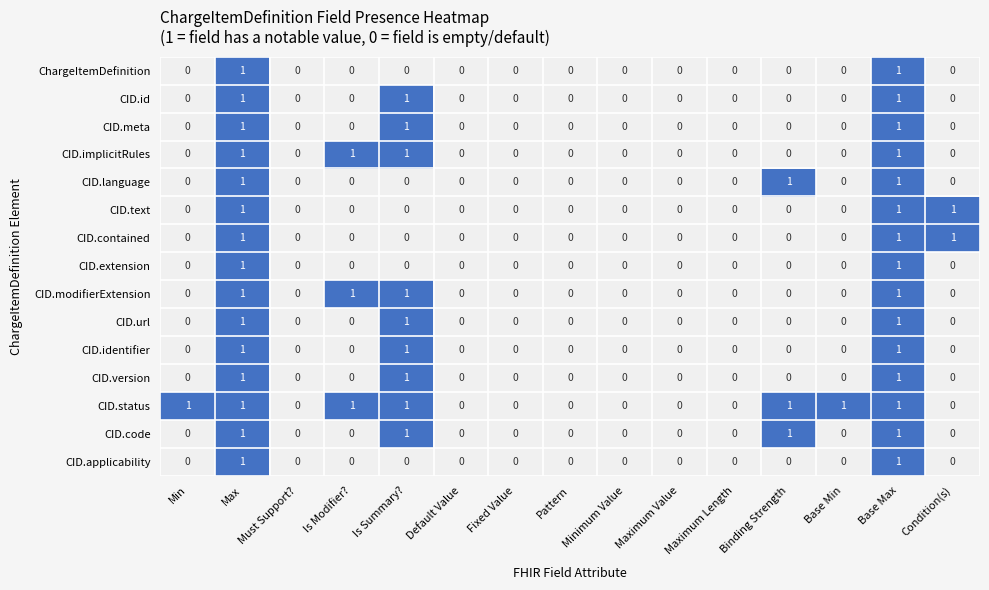

Which series has the largest total across all categories?

CID.status